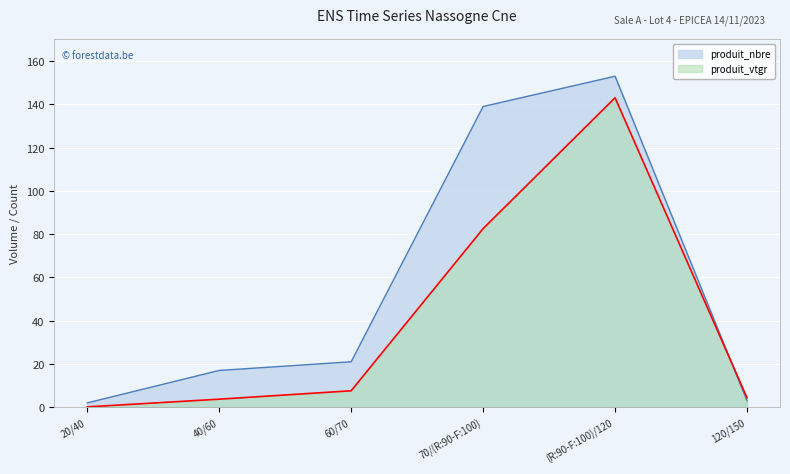

Reading left to right, list all the values displayed in this chart.

produit_nbre: 20/40=2.0	40/60=17.0	60/70=21.0	70/(R:90-F:100)=139.0	(R:90-F:100)/120=153.0	120/150=3.0
produit_vtgr: 20/40=0.2	40/60=3.7	60/70=7.6	70/(R:90-F:100)=82.6	(R:90-F:100)/120=143.0	120/150=4.4